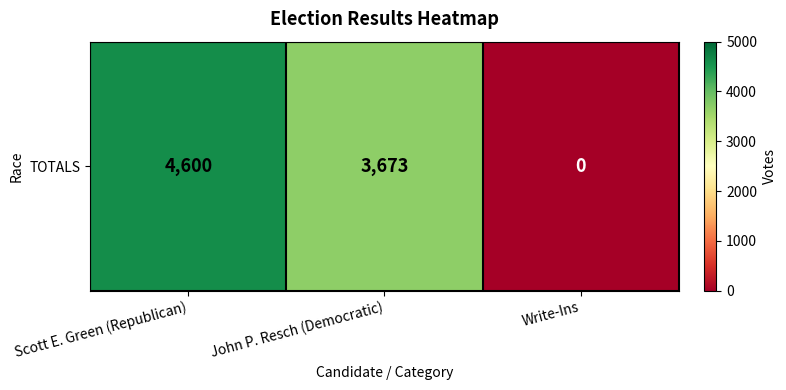

How many positive values are there?

2